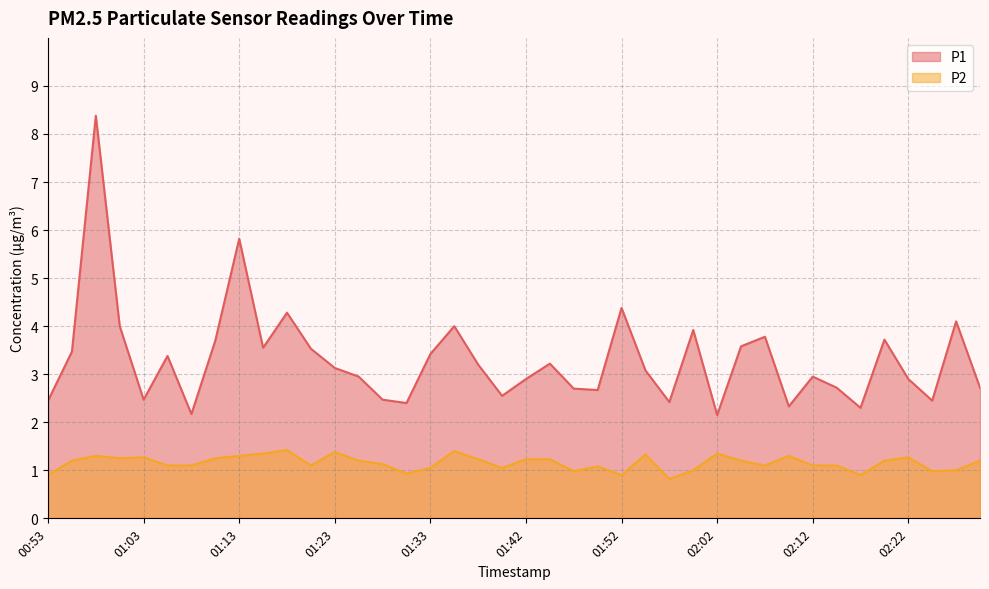

True or false: P2 has a value of 0.9 at 01:30.

True